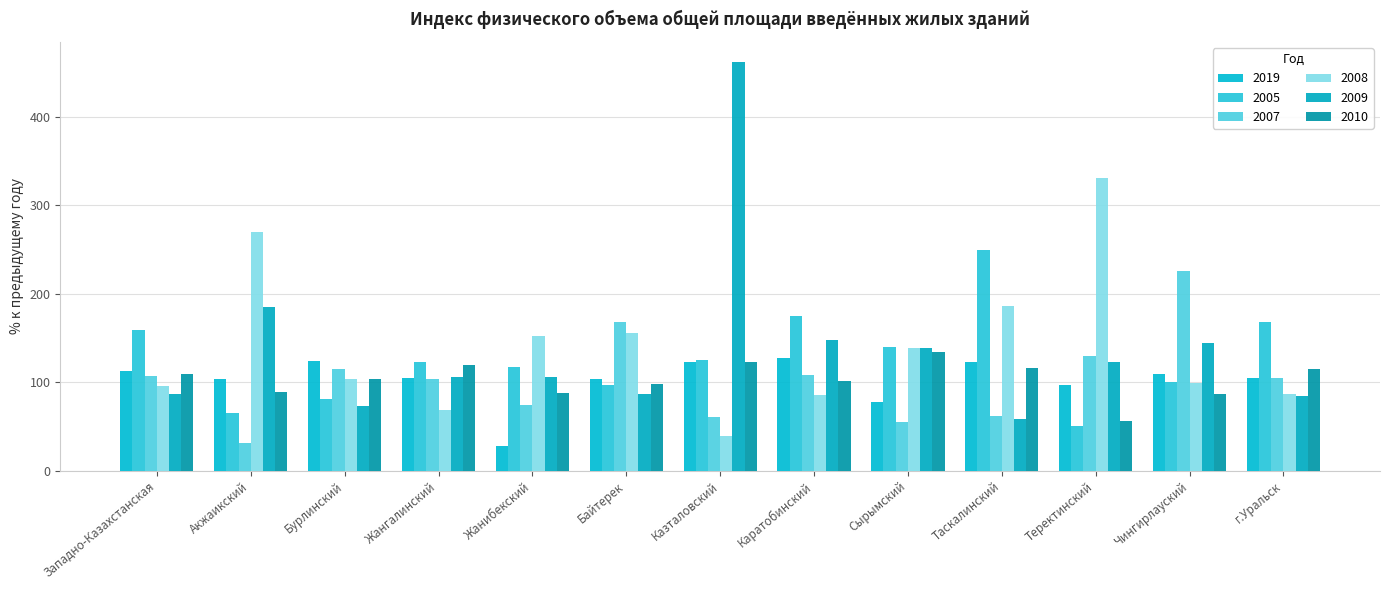

Reading left to right, extract all data points from this chart.

2019: 112.2	103.1	124.2	104.5	28.3	103.9	123.1	127.1	77.3	122.9	96.9	109.1	104.8
2005: 158.7	65.5	80.9	122.7	116.7	96.7	125.0	175.0	140.0	250.0	50.0	100.0	168.6
2007: 106.7	30.9	115.4	103.3	74.0	168.3	60.4	107.7	54.8	61.8	129.5	226.0	104.2
2008: 96.0	269.7	103.3	68.1	152.2	155.7	39.5	85.7	139.0	185.7	331.0	99.1	87.1
2009: 86.5	184.6	73.0	106.1	105.3	87.0	462.0	147.7	138.6	58.2	122.8	143.9	84.0
2010: 109.7	89.0	104.0	119.2	87.9	97.4	122.7	101.0	134.3	116.5	55.6	86.4	114.5